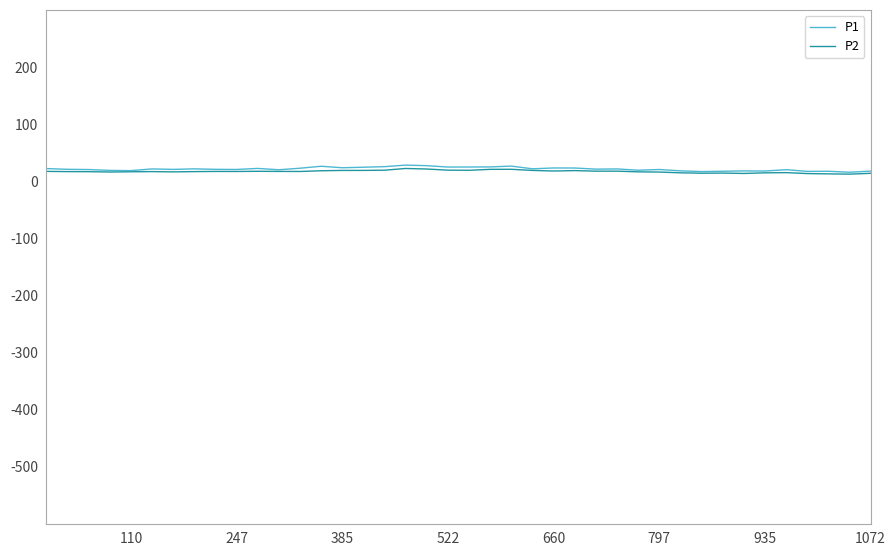

Which series has the widest spread of values?

P1